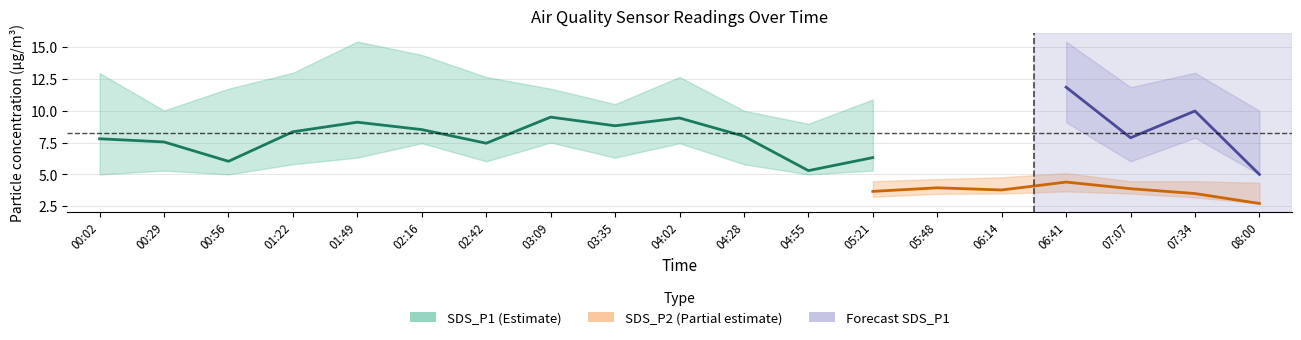

At which label does SDS_P1_upper first exceed 12?

00:02